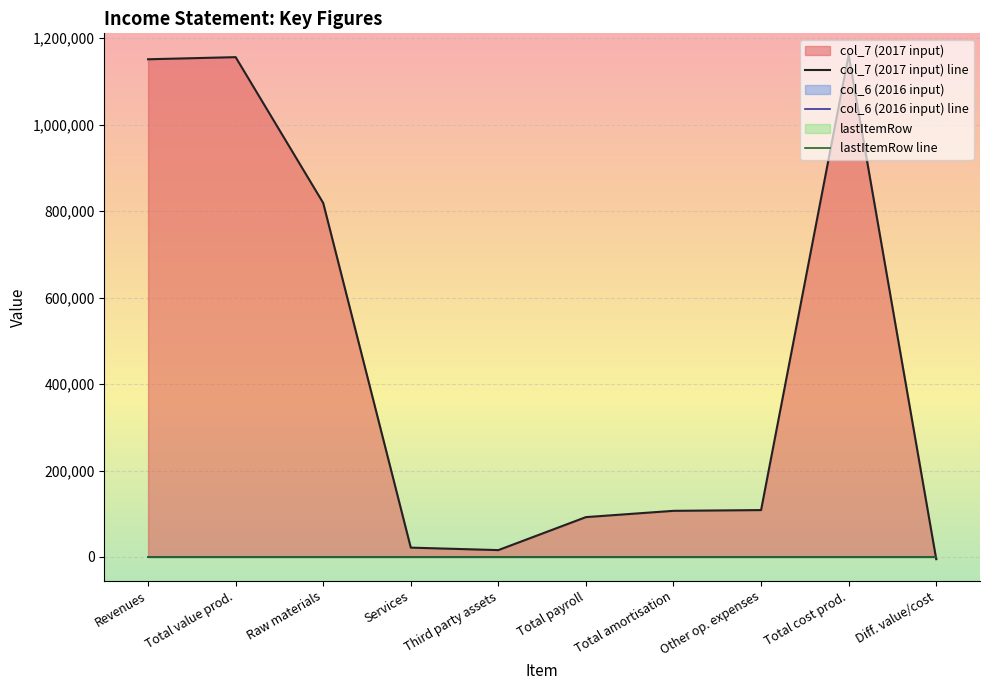

What position from the left is Total amortisation?

7